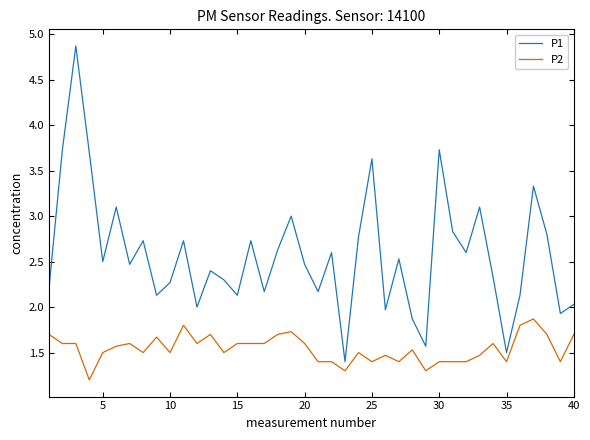

What is the lowest value of the P1 series?

1.4